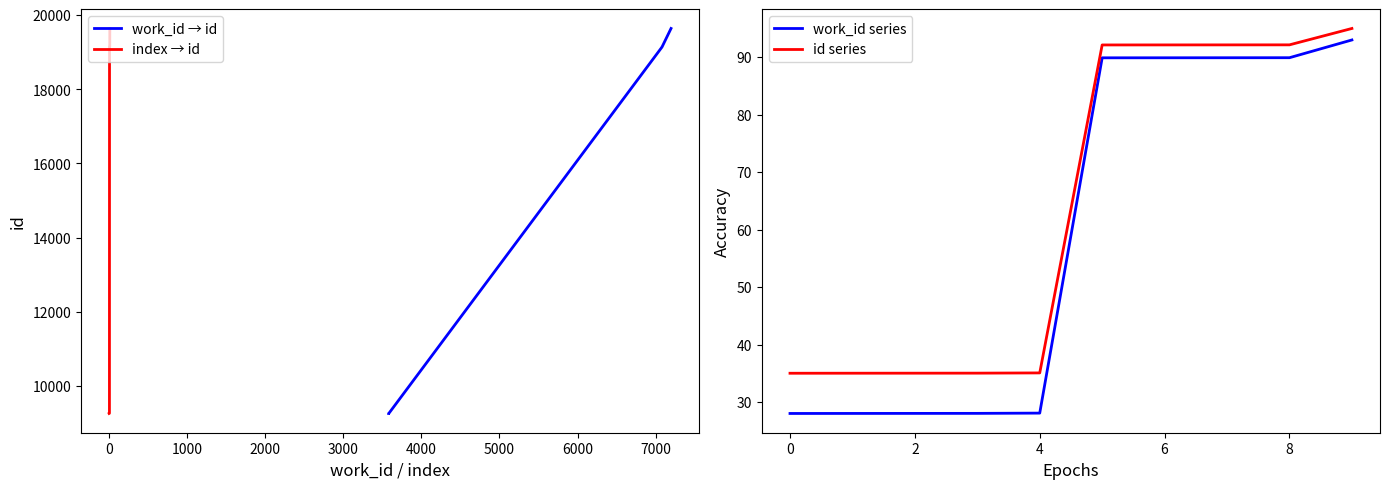

How many lines are shown in the chart?

4